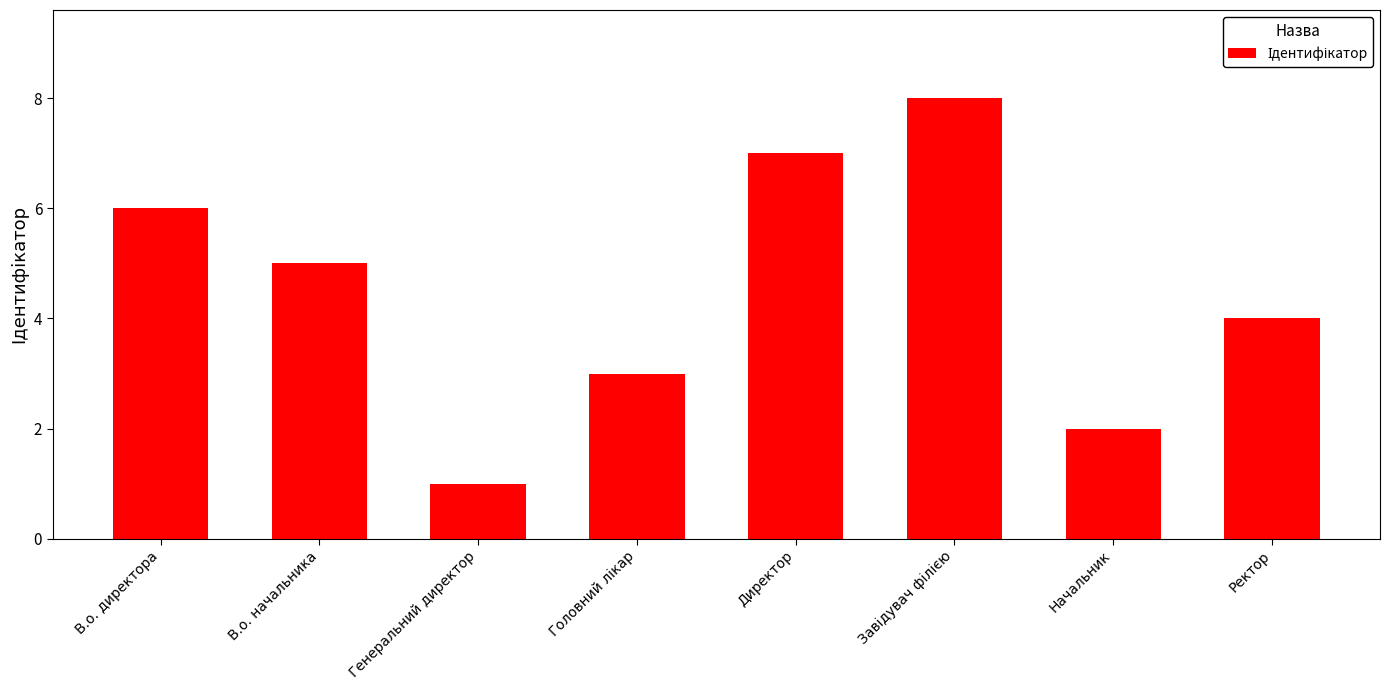

The chart shows a value of 1 at Генеральний директор. True or false?

True